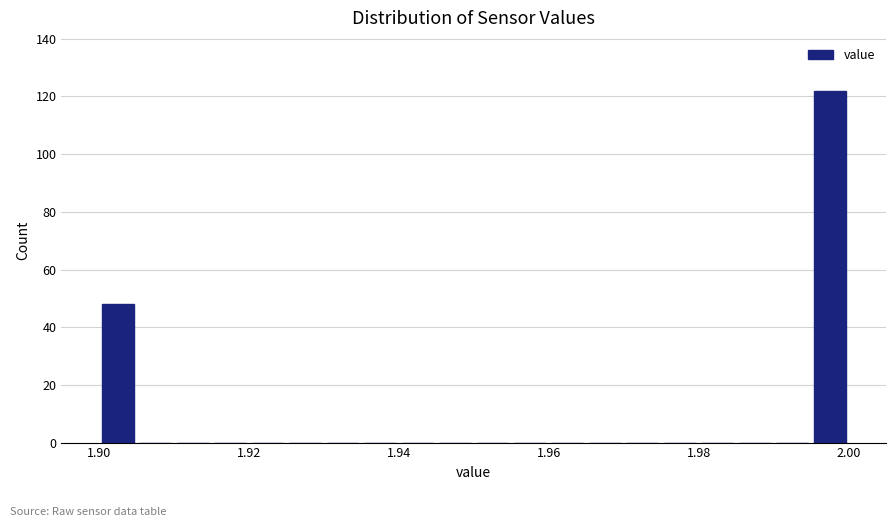

Read against the x-axis, roughly where is the centre of the tallest bar?

1.998